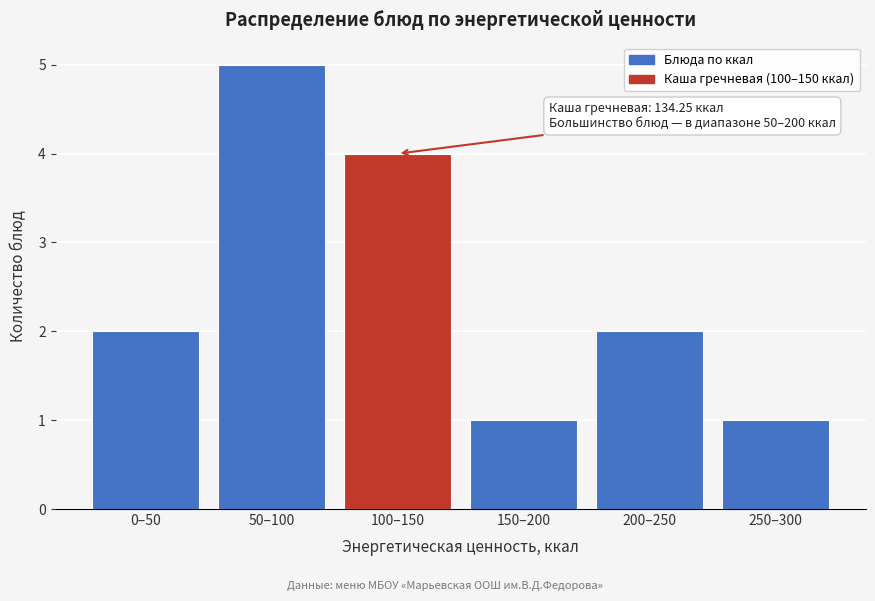

Reading left to right, list all the values displayed in this chart.

2	5	4	1	2	1